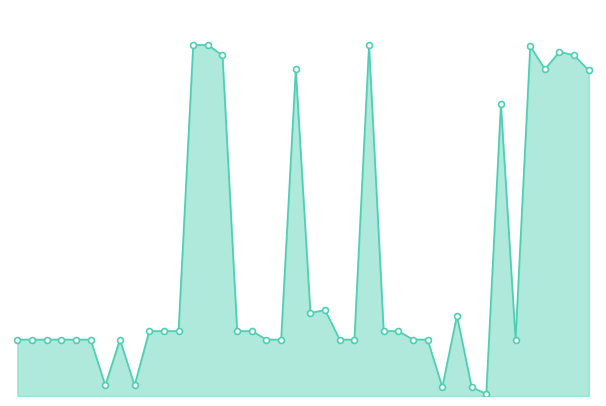

Does the chart have visible grid lines?

No